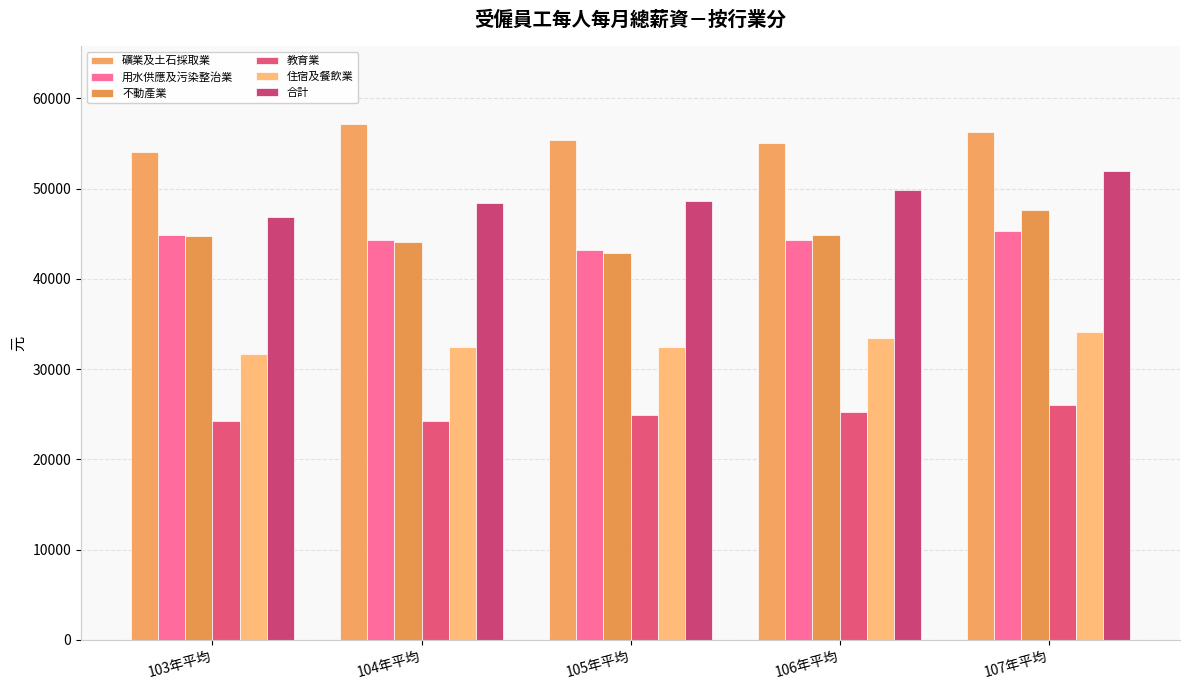

At 107年平均, list the series in order from smallest to largest.

教育業, 住宿及餐飲業, 用水供應及污染整治業, 不動產業, 合計, 礦業及土石採取業